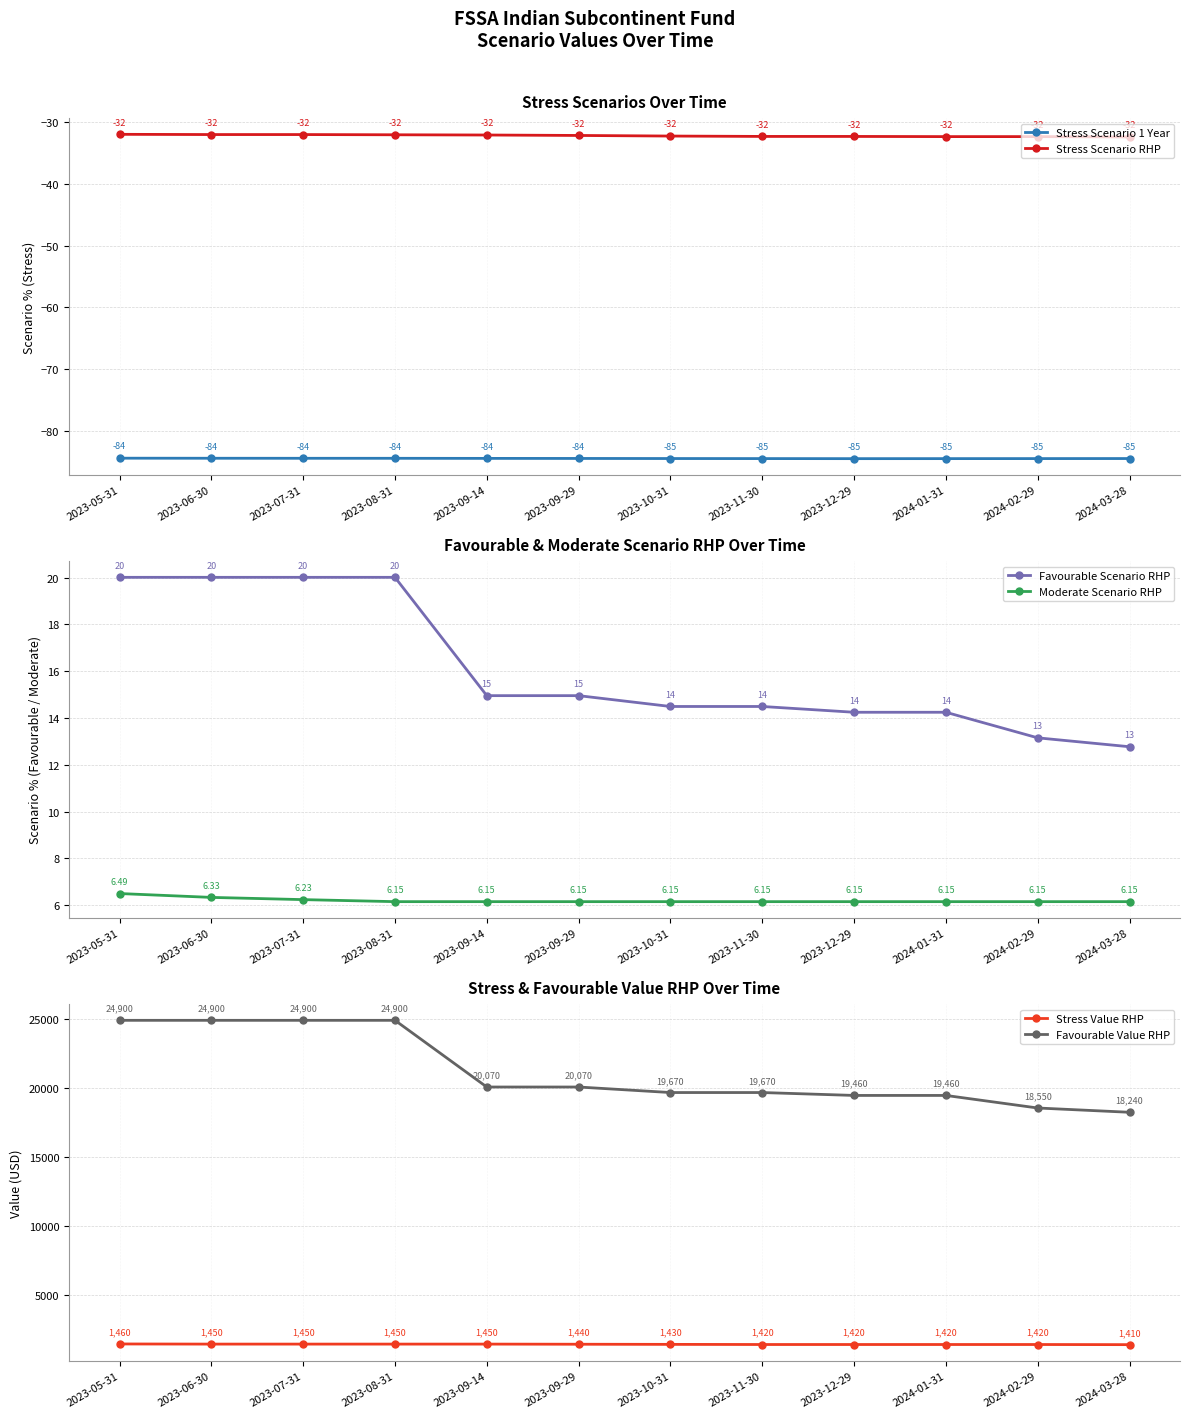

What are all the series names shown in the legend?

Stress Scenario 1 Year, Stress Scenario RHP, Favourable Scenario RHP, Moderate Scenario RHP, Stress Value RHP, Favourable Value RHP